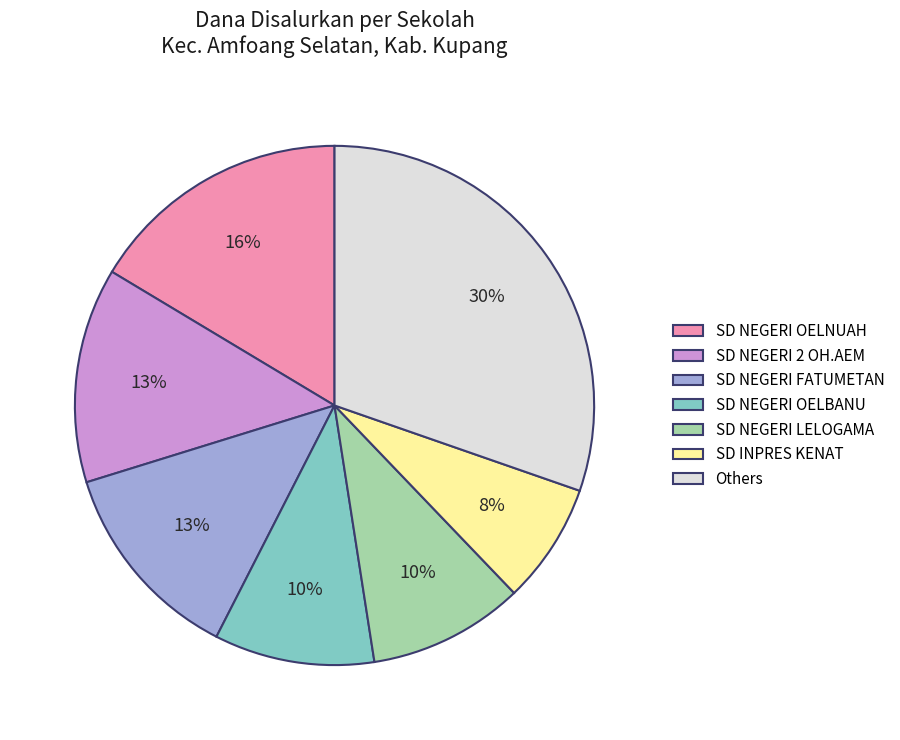

To the nearest percent, what is the average slice percentage?

14%